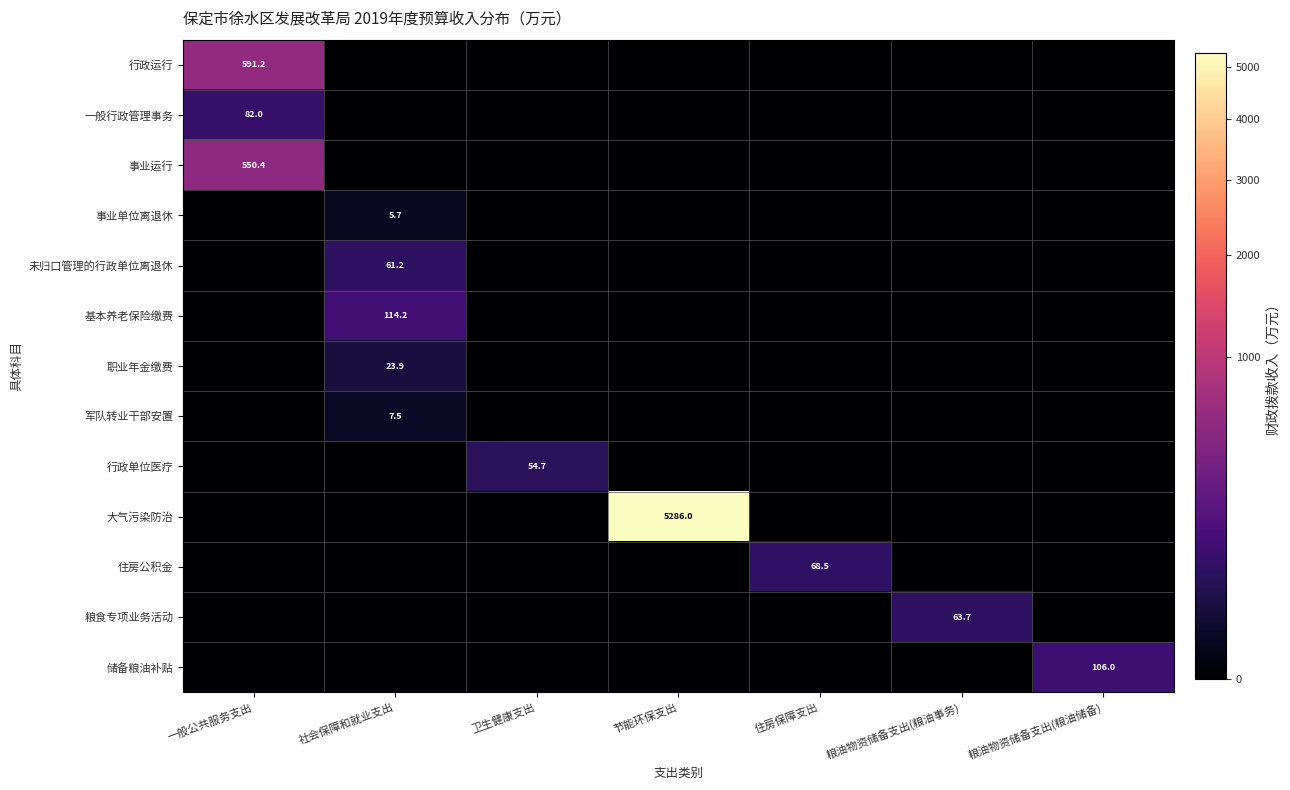

What is the total value across all series at 粮油物资储备支出(粮油事务)?

63.7